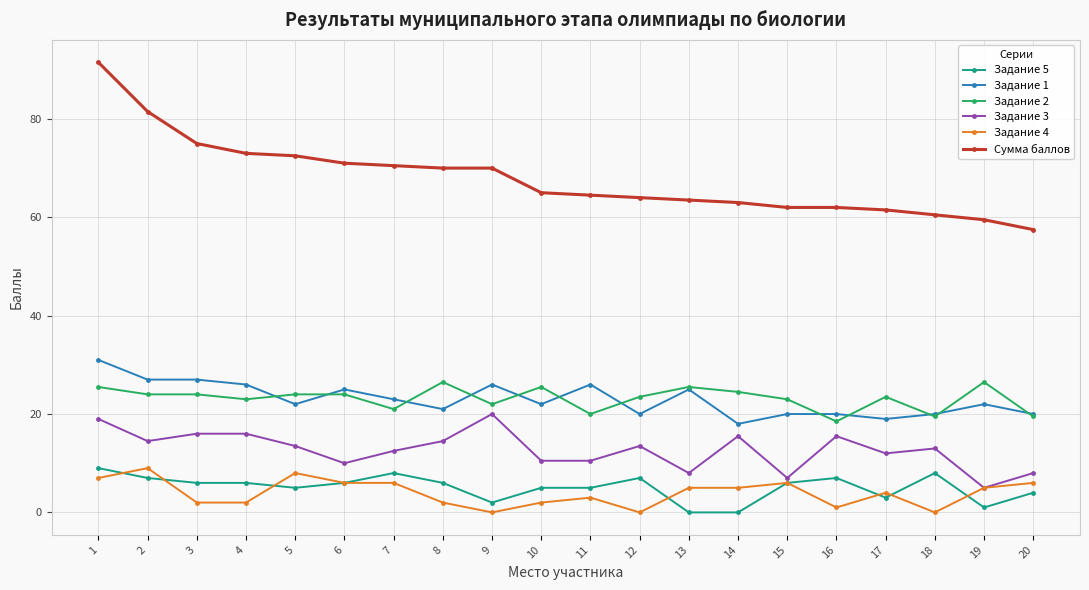

Which series has the largest range (max minus min)?

Сумма баллов